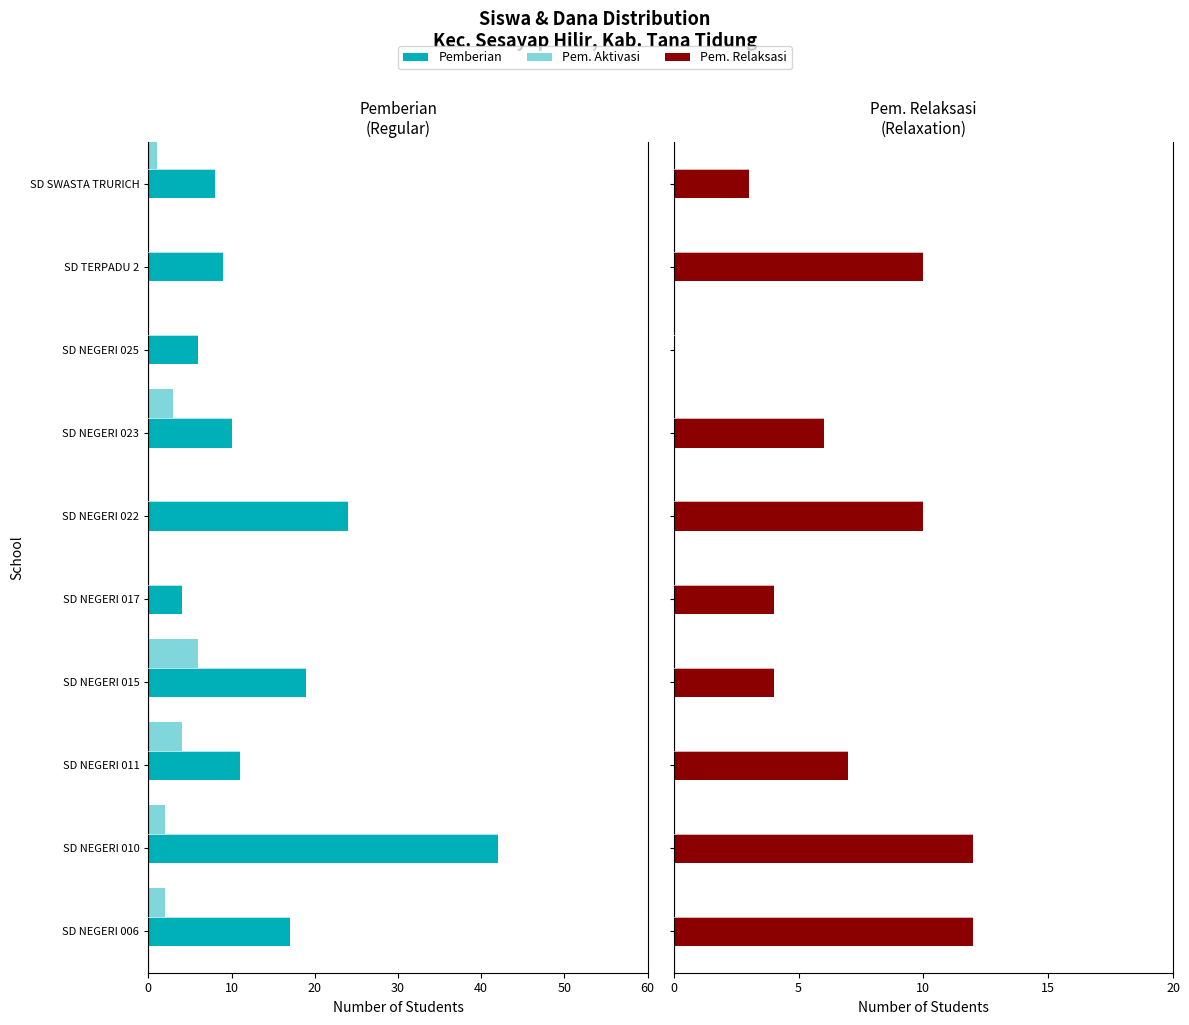

Which series has the largest range (max minus min)?

Pemberian